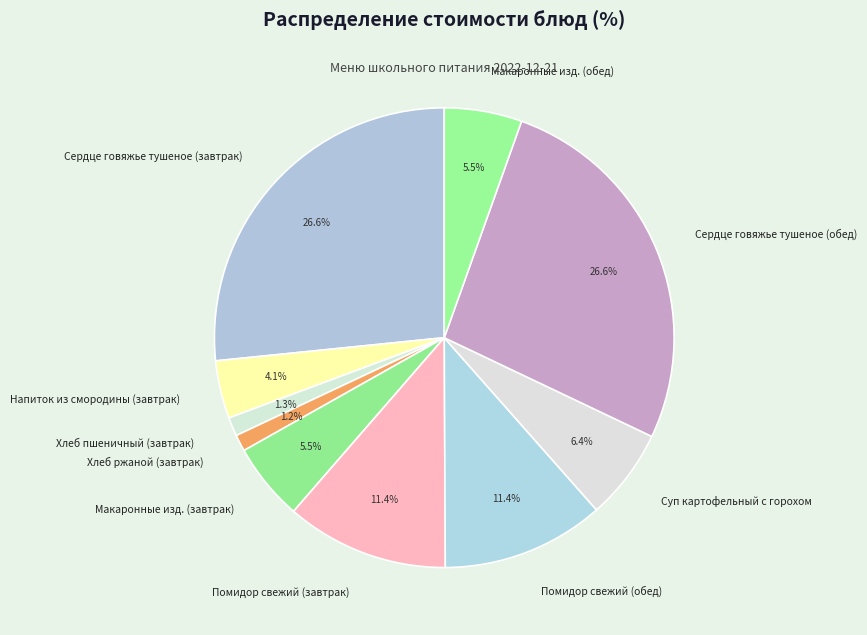

Which has a higher value, Сердце говяжье тушеное (обед) or Макаронные изд. (обед)?

Сердце говяжье тушеное (обед)